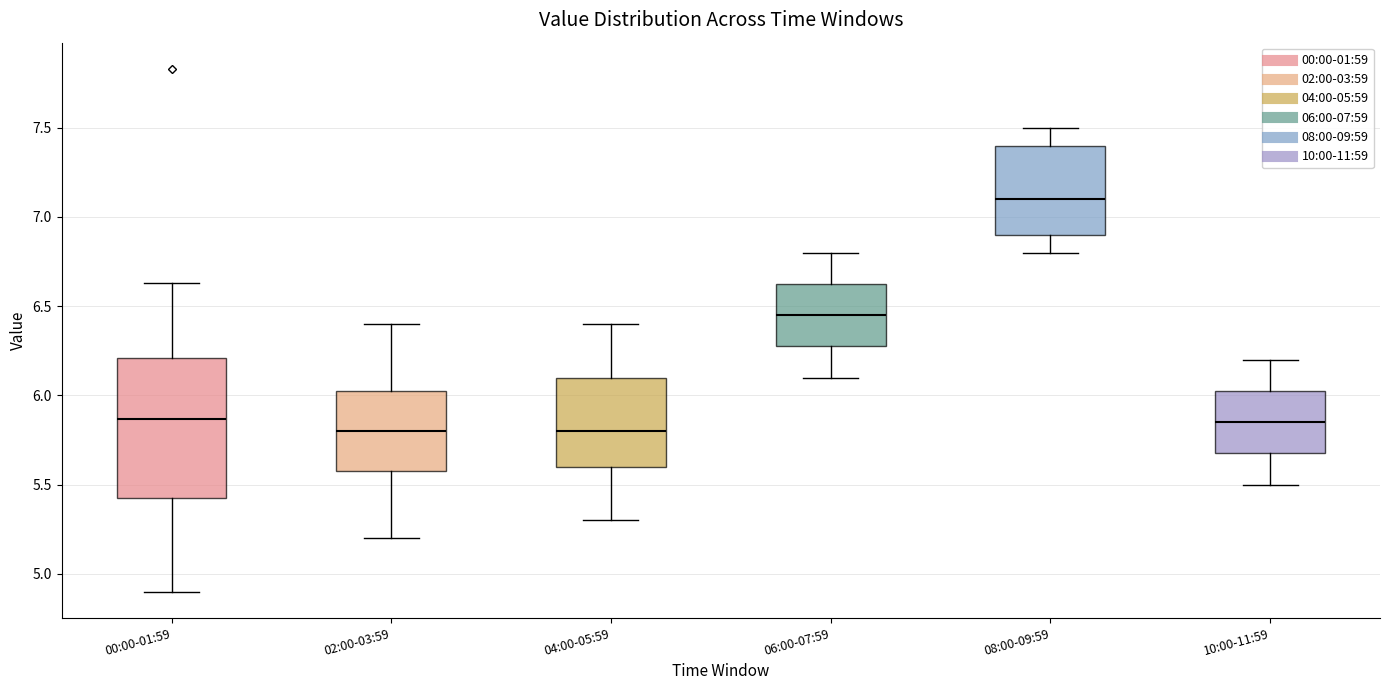

Reading left to right, read every box against the y-axis: the position of its median line, the range the box covers, and the ends of its whiskers. The values are not printed on the chart, so give them approximately, as read against the axis.

00:00-01:59: median 5.85, box 5.40 to 6.20, whiskers 4.90 to 6.65
02:00-03:59: median 5.80, box 5.60 to 6.05, whiskers 5.20 to 6.40
04:00-05:59: median 5.80, box 5.60 to 6.10, whiskers 5.30 to 6.40
06:00-07:59: median 6.45, box 6.30 to 6.65, whiskers 6.10 to 6.80
08:00-09:59: median 7.10, box 6.90 to 7.40, whiskers 6.80 to 7.50
10:00-11:59: median 5.85, box 5.70 to 6.05, whiskers 5.50 to 6.20